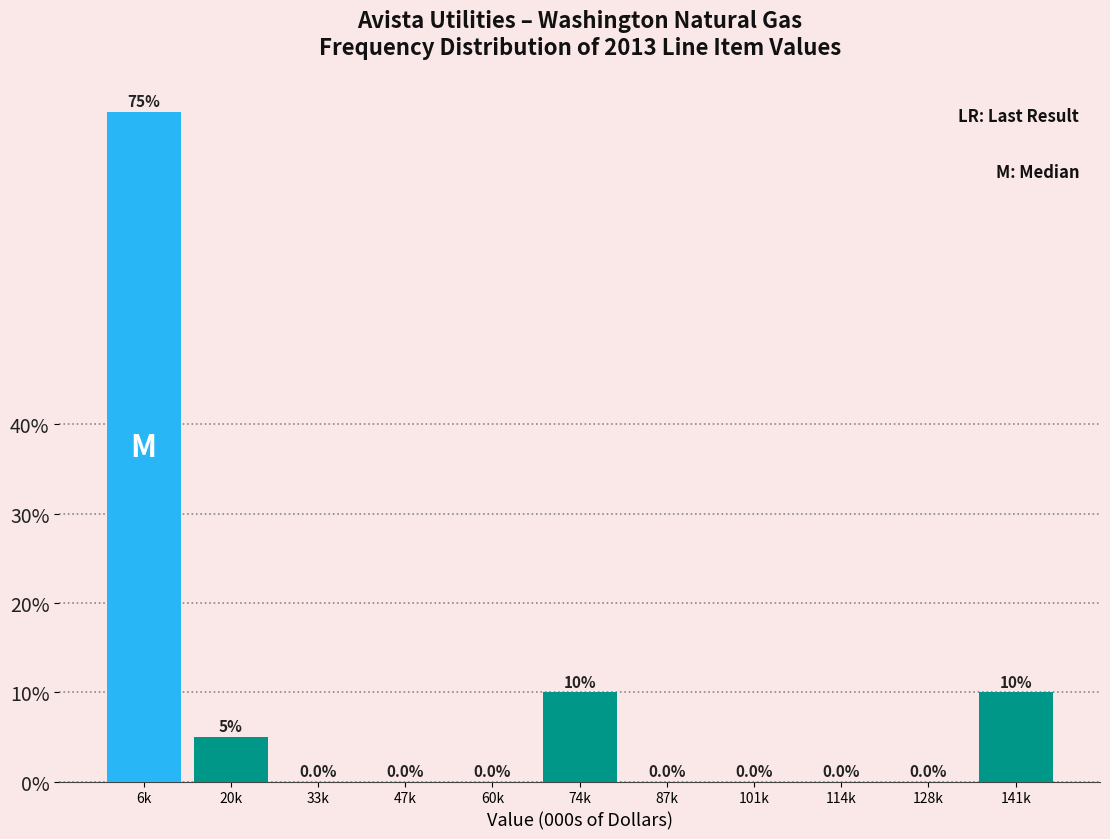

Reading left to right, extract all data points from this chart.

6k=75	20k=5	33k=0	47k=0	60k=0	74k=10	87k=0	101k=0	114k=0	128k=0	141k=10